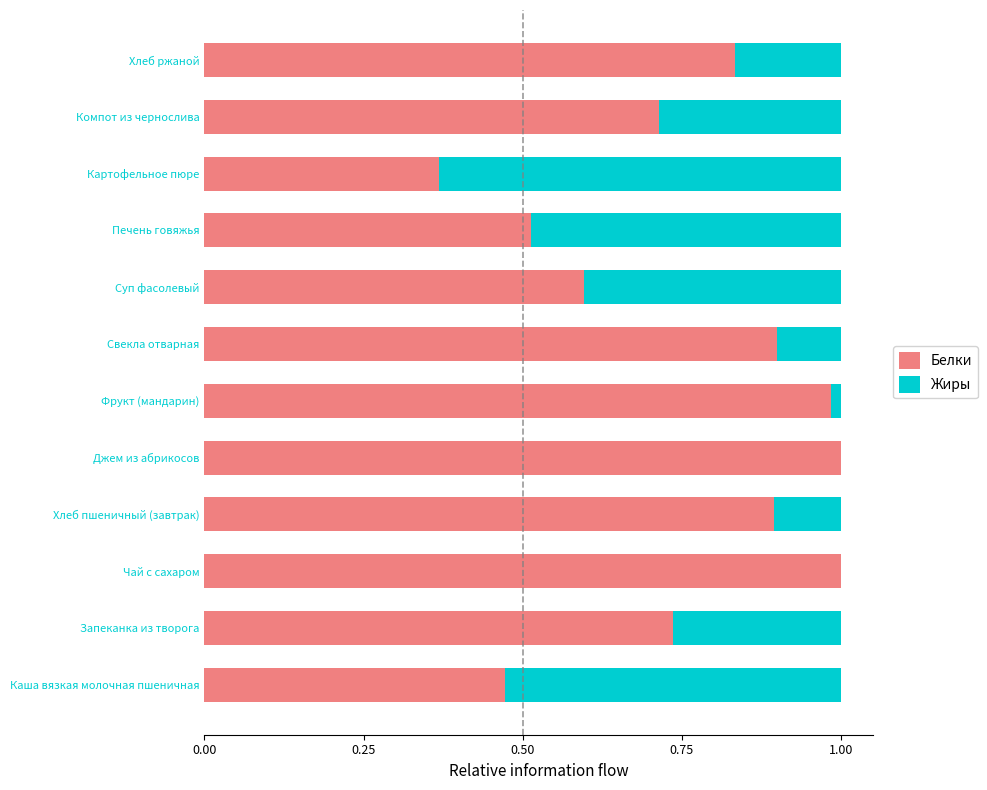

What is the approximate value of Белки at Хлеб пшеничный (завтрак)?

0.9